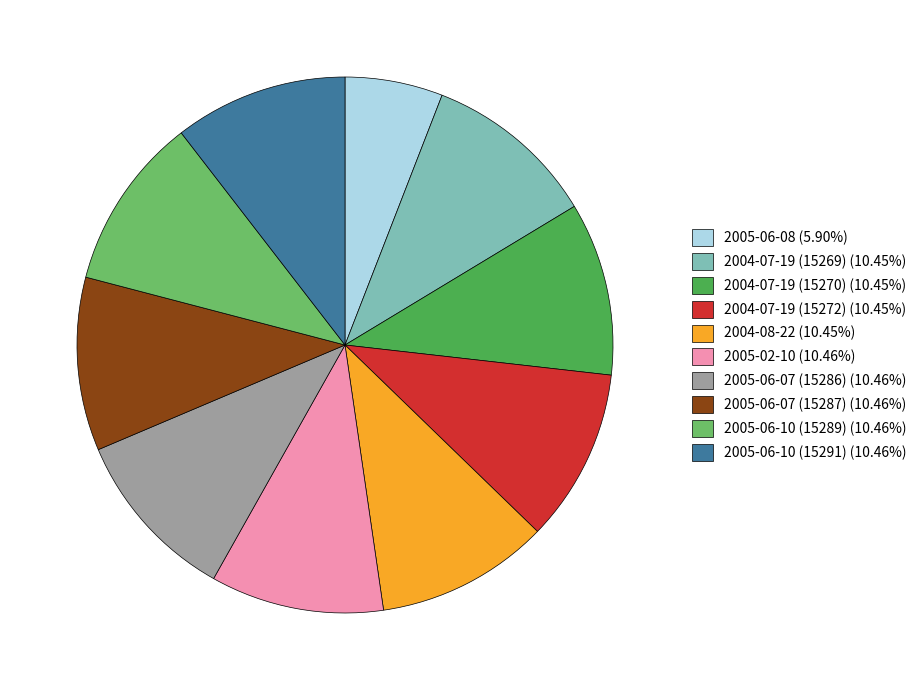

What is the ratio of the value at 2005-06-08 (5.90%) to the value at 2004-07-19 (15272) (10.45%)?

0.6